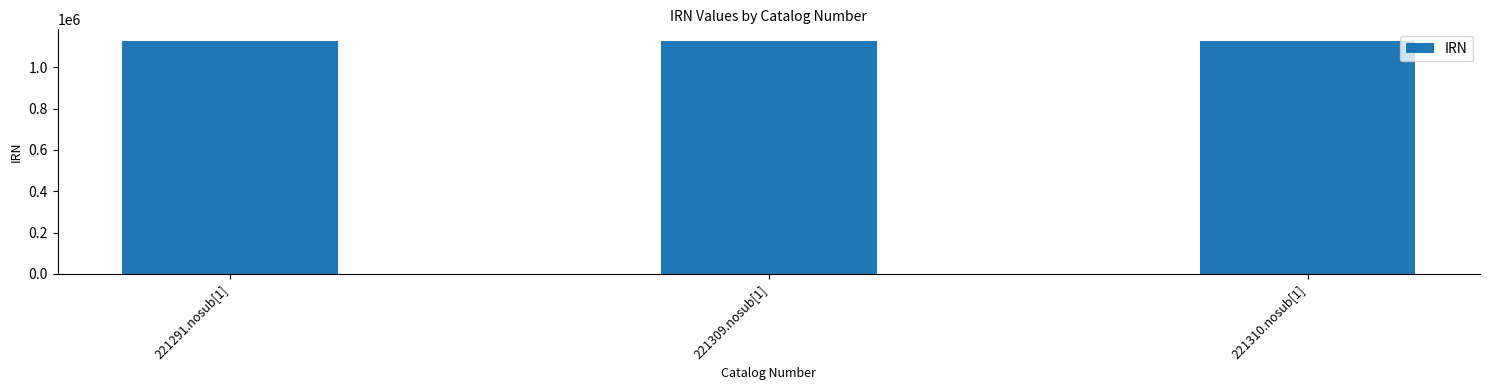

What is the smallest value displayed?

1127388